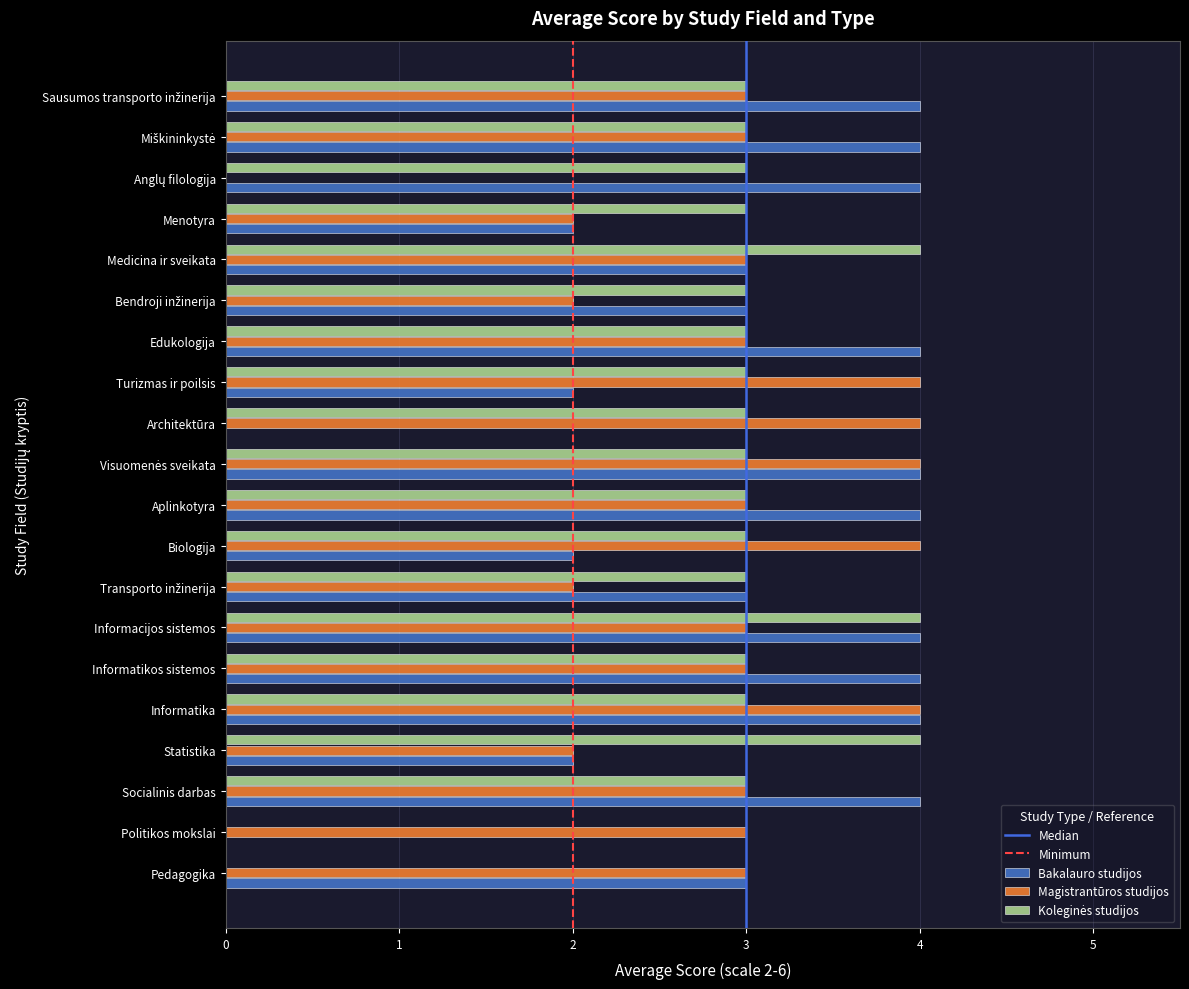

What is the highest value of the Magistrantūros studijos series?

4